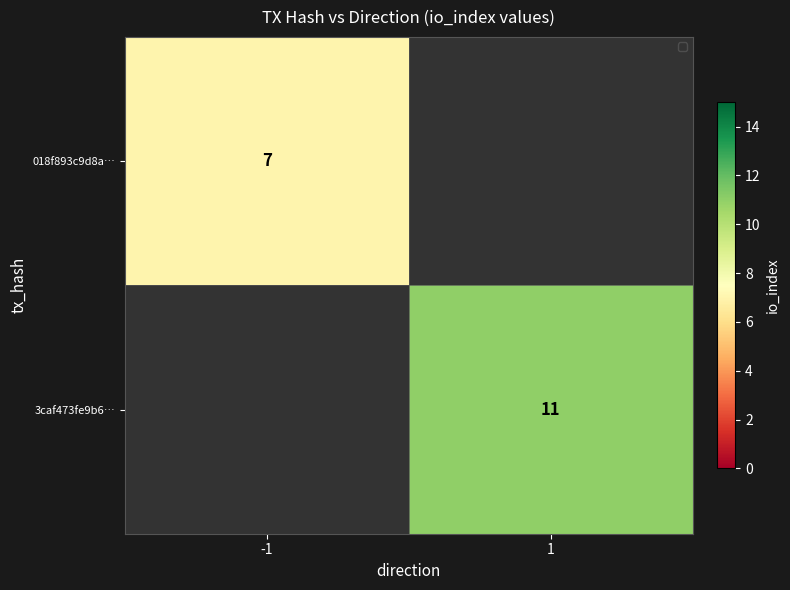

What is the maximum value shown in the chart?

11.0